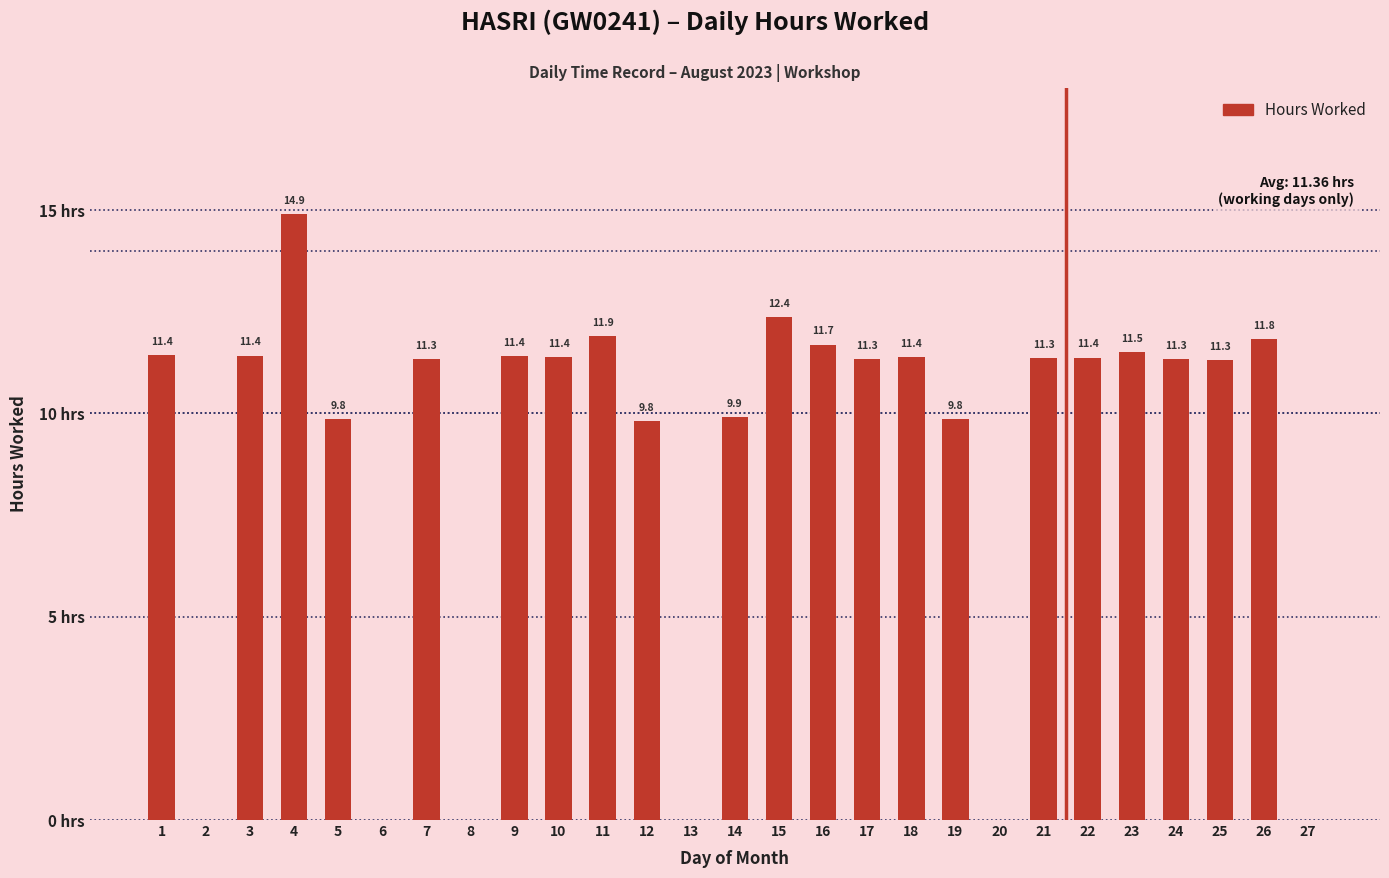

Are the bars horizontal?

No